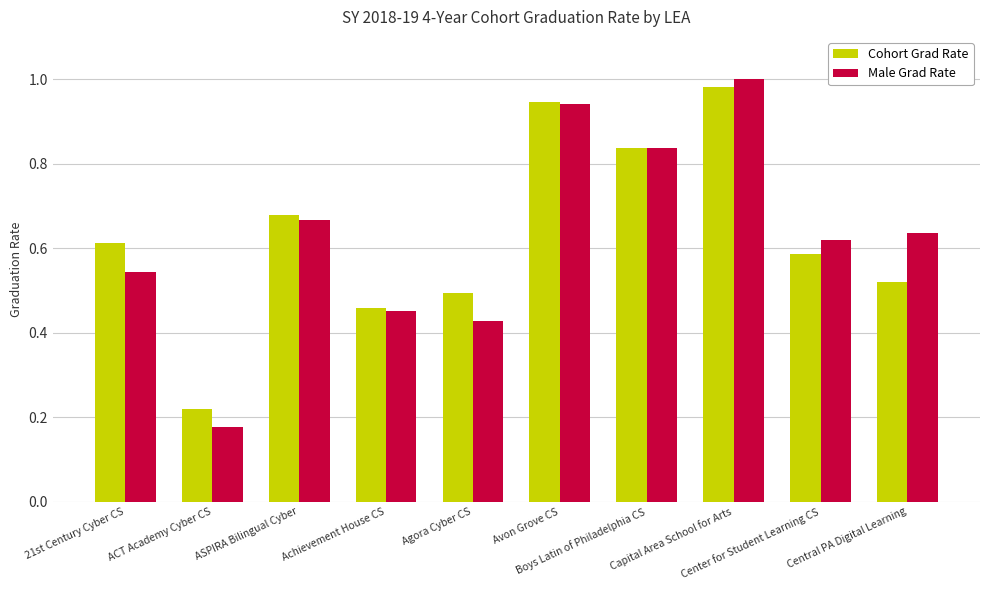

Which series changed the most between ASPIRA Bilingual Cyber and Center for Student Learning CS?

Cohort Grad Rate